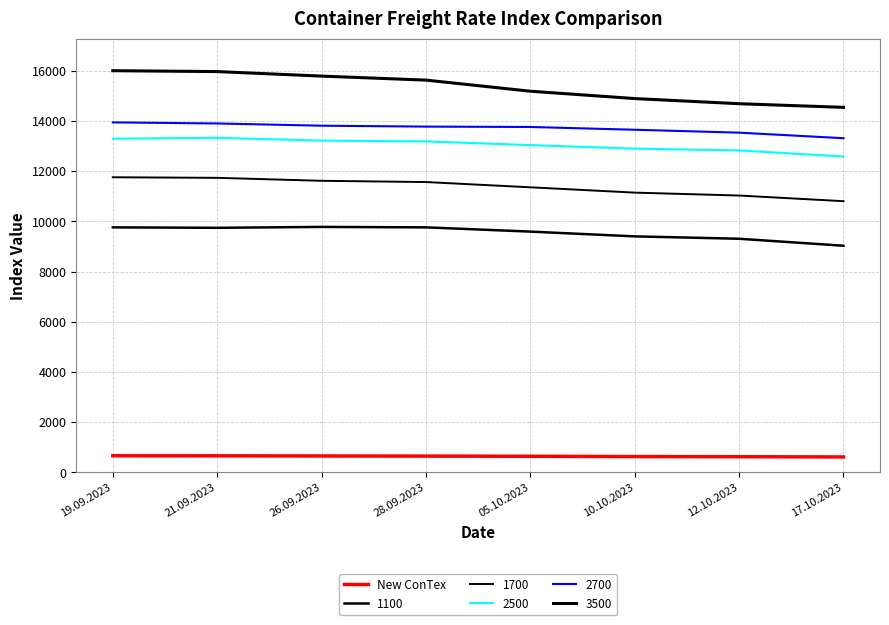

What is the label of the 2nd point from the right?

12.10.2023